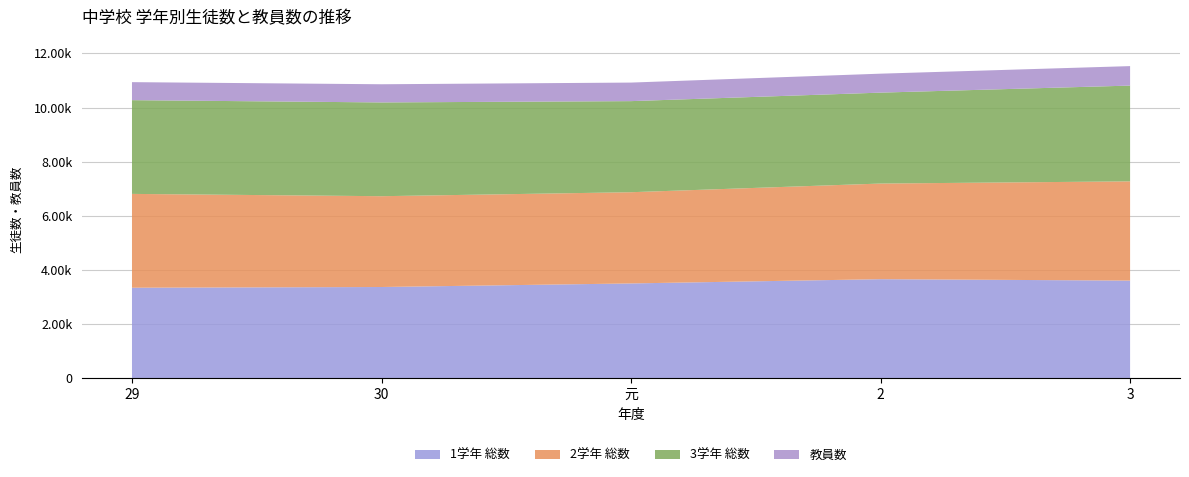

Reading right to left, what are all the values shown in this chart?

1学年 総数: 3611	3663	3506	3374	3348
2学年 総数: 3664	3531	3368	3353	3464
3学年 総数: 3536	3357	3363	3462	3461
教員数: 719	700	685	671	665